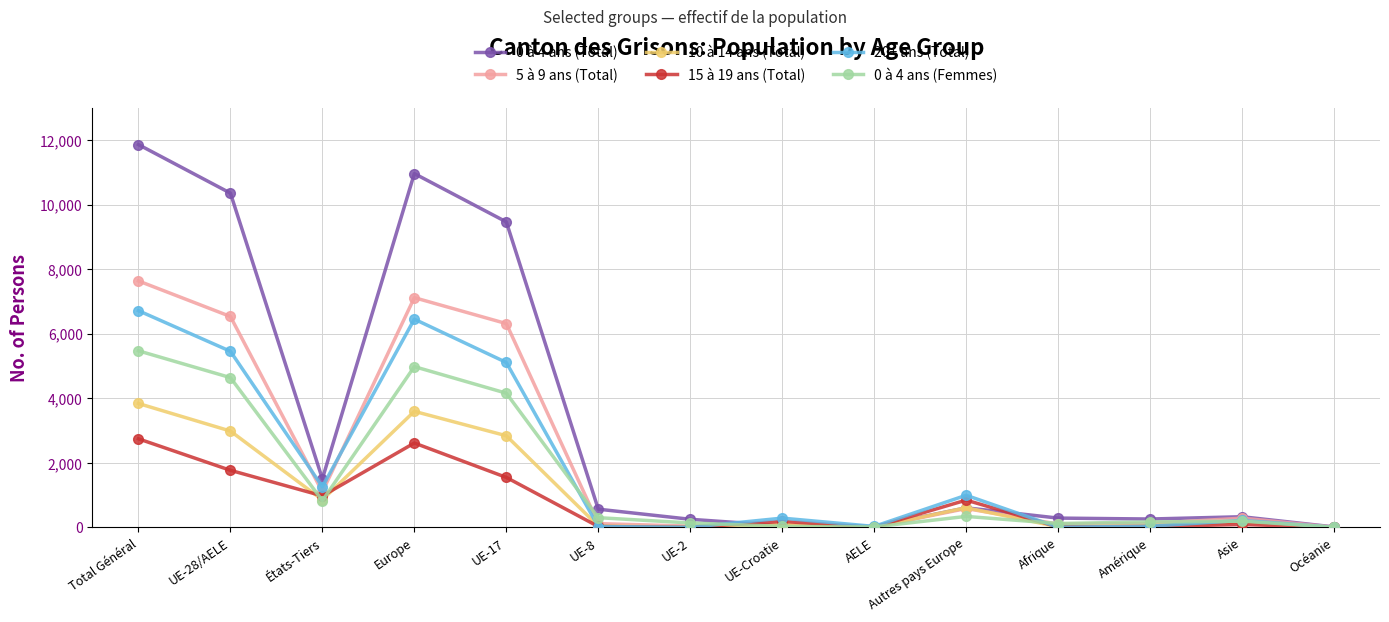

What are all the series names shown in the legend?

0 à 4 ans (Total), 5 à 9 ans (Total), 10 à 14 ans (Total), 15 à 19 ans (Total), 20+ ans (Total), 0 à 4 ans (Femmes)